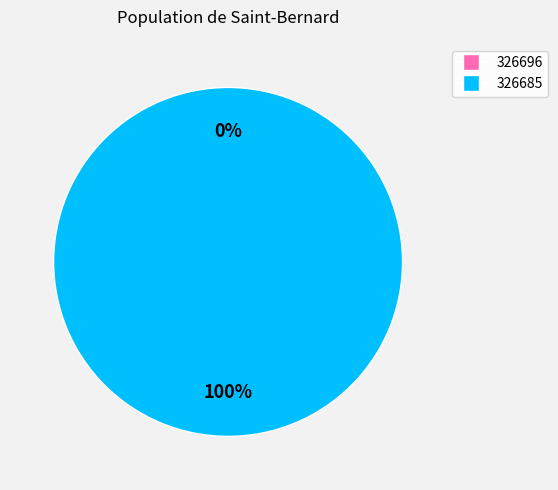

Rank the categories by value from highest to lowest.

326685, 326696